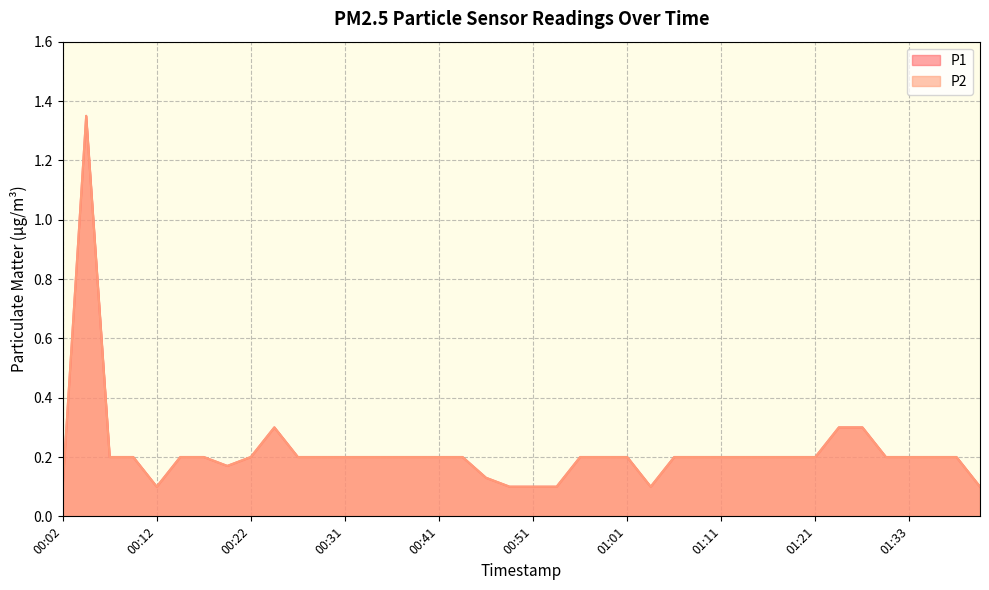

Is it true that P1 equals 0.1 at 00:54?

True